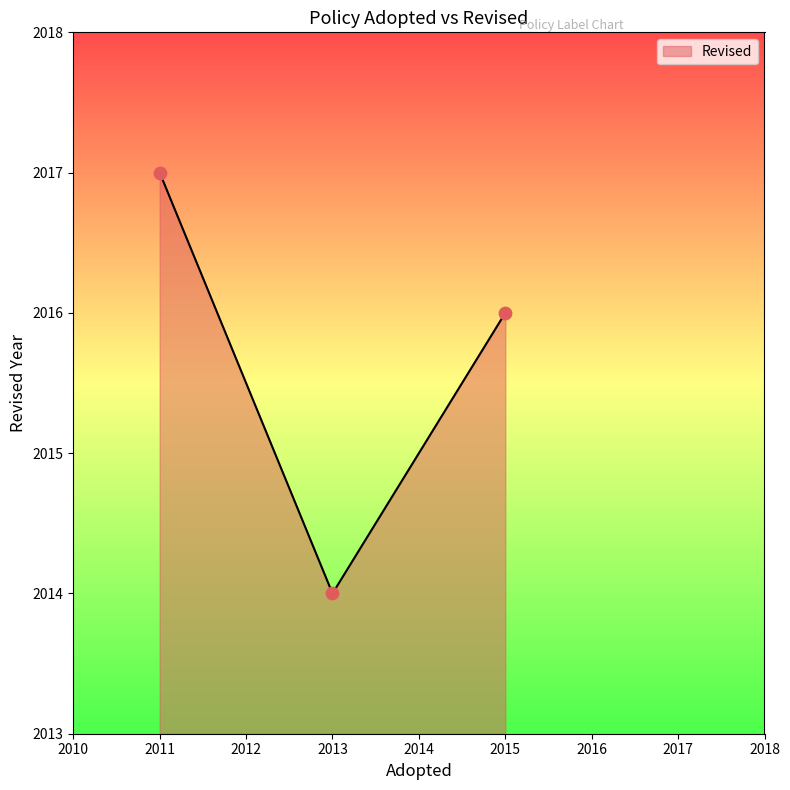

What is the change in value from 2011 to 2013?

-3